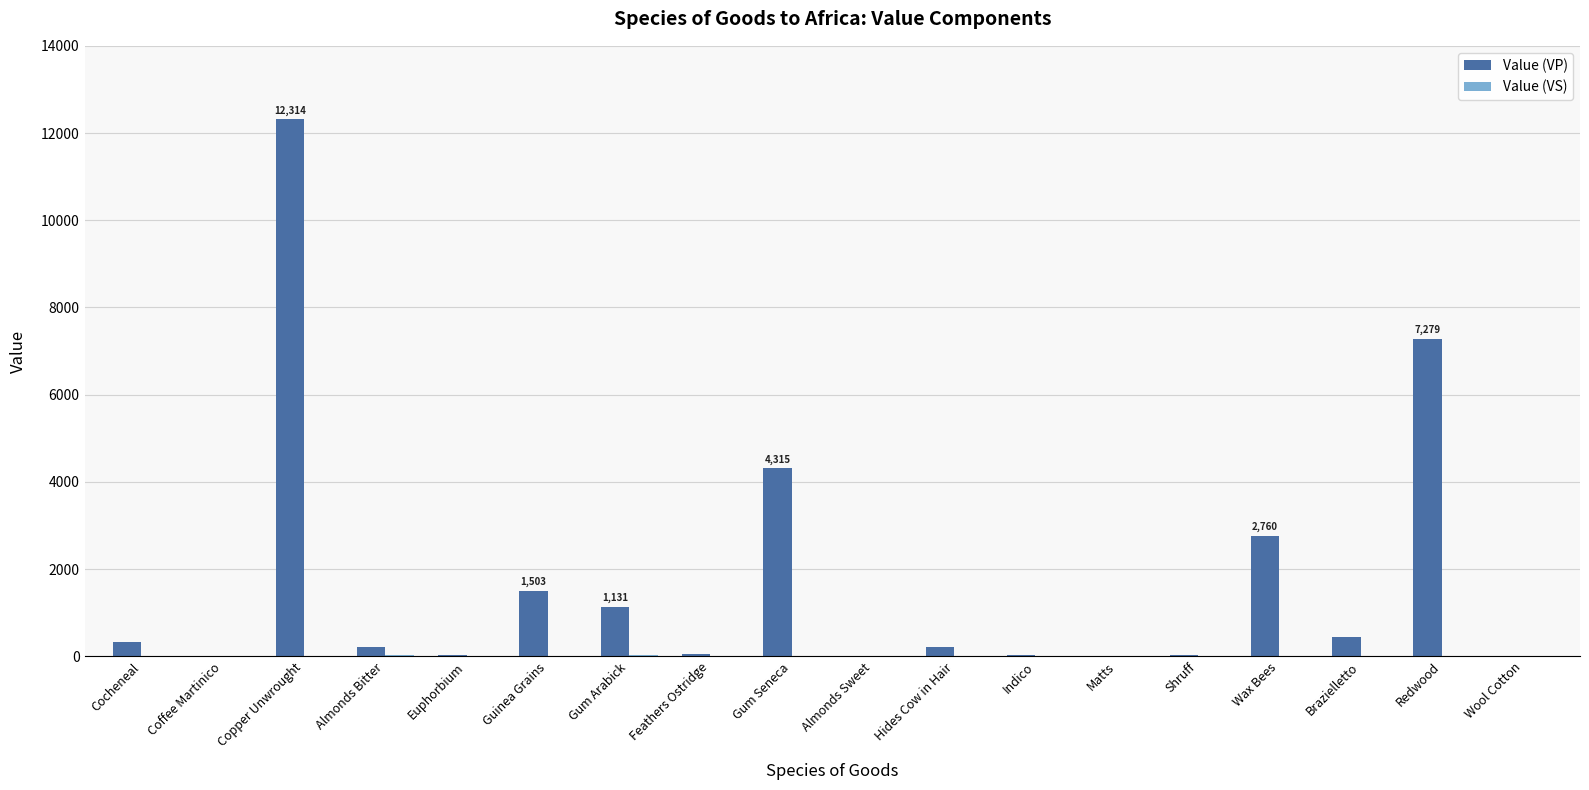

At which label is Value (VP) closest to 6159?

Redwood